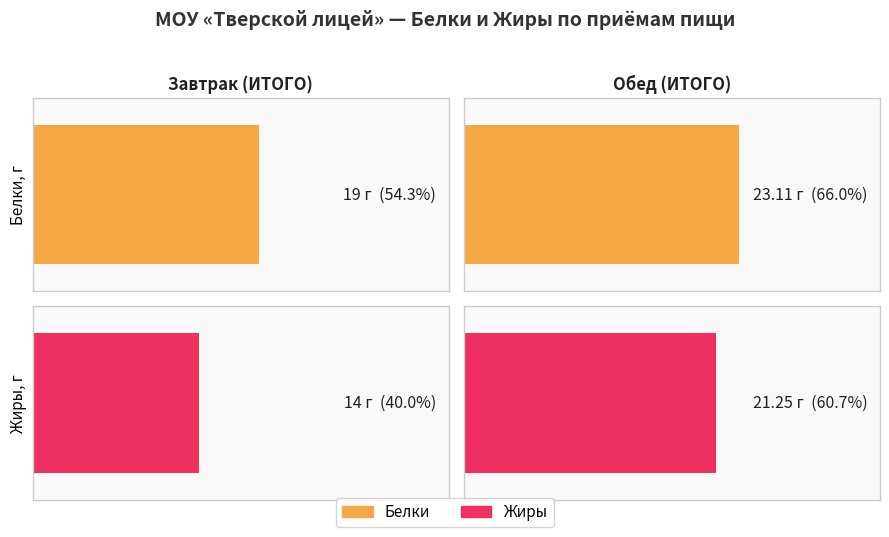

What is the difference between the maximum and minimum values in the Жиры series?

7.2